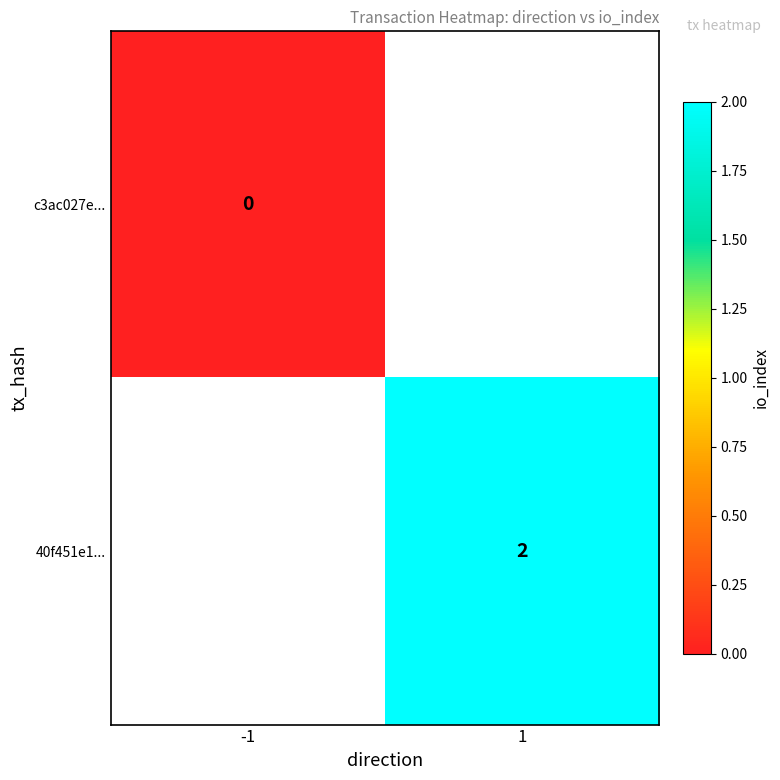

Which category has the highest value across all series?

1